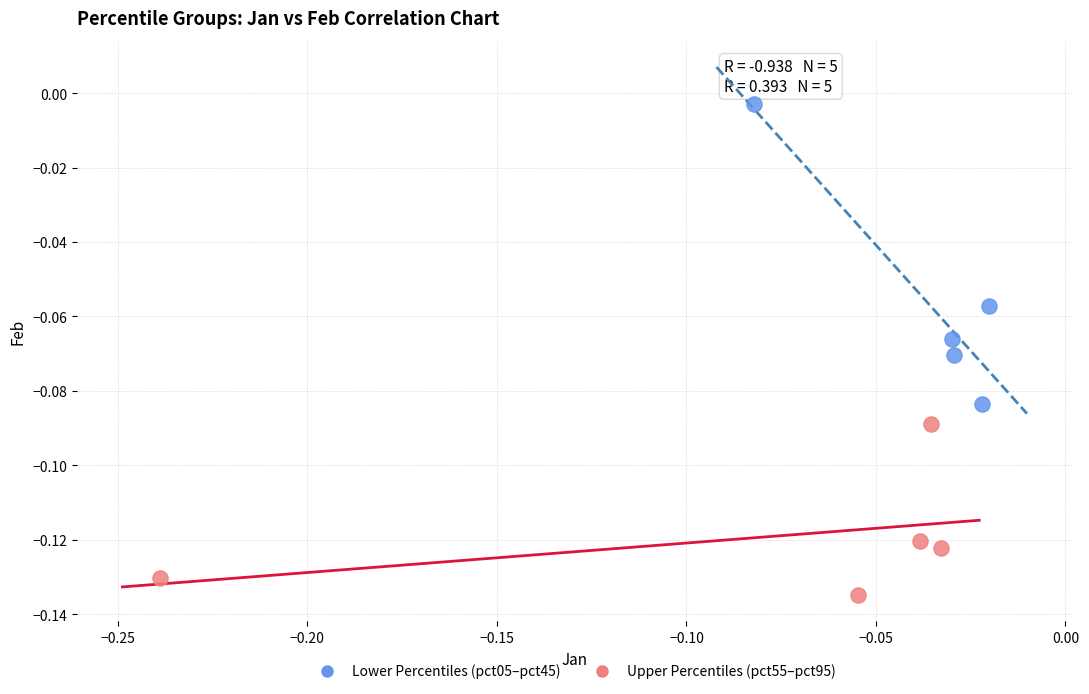

Which series reaches the minimum Y coordinate?

Upper Percentiles (pct55–pct95)